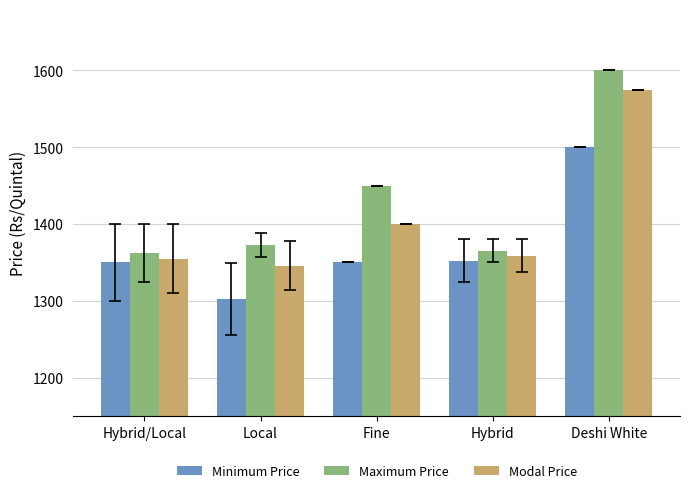

Reading left to right, extract all data points from this chart.

Minimum Price: Hybrid/Local=1350.0	Local=1302.5	Fine=1350.0	Hybrid=1352.5	Deshi White=1500.0
Maximum Price: Hybrid/Local=1362.5	Local=1372.5	Fine=1450.0	Hybrid=1365.0	Deshi White=1600.0
Modal Price: Hybrid/Local=1355.0	Local=1345.8	Fine=1400.0	Hybrid=1358.5	Deshi White=1575.0